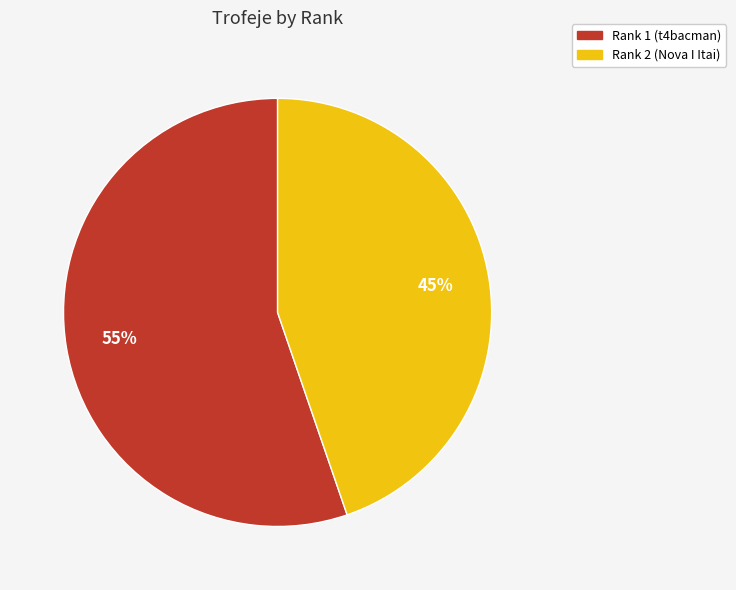

Which slice is the smallest?

Rank 2 (Nova I Itai)